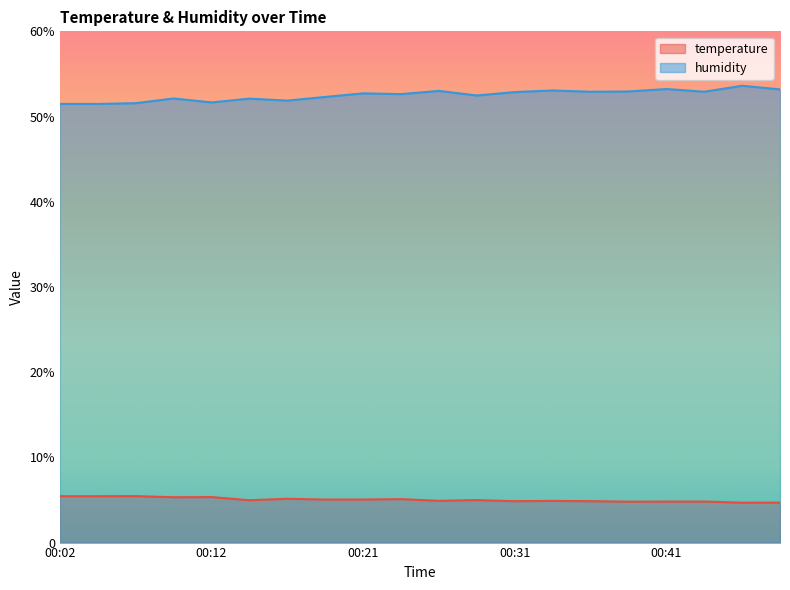

Reading right to left, extract all data points from this chart.

temperature: 4.7	4.7	4.8	4.8	4.8	4.9	4.9	4.9	5.0	4.9	5.1	5.0	5.0	5.1	5.0	5.3	5.3	5.5	5.4	5.4
humidity: 53.2	53.6	52.9	53.2	52.9	52.9	53.1	52.9	52.5	53.0	52.6	52.7	52.3	51.9	52.1	51.7	52.1	51.6	51.5	51.5